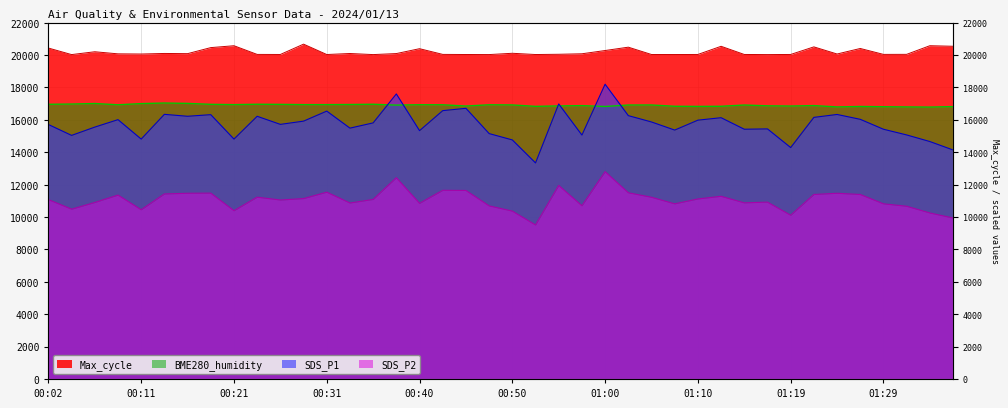

In SDS_P2, how many points are lower than both neighbors (excluding endpoints)?

11